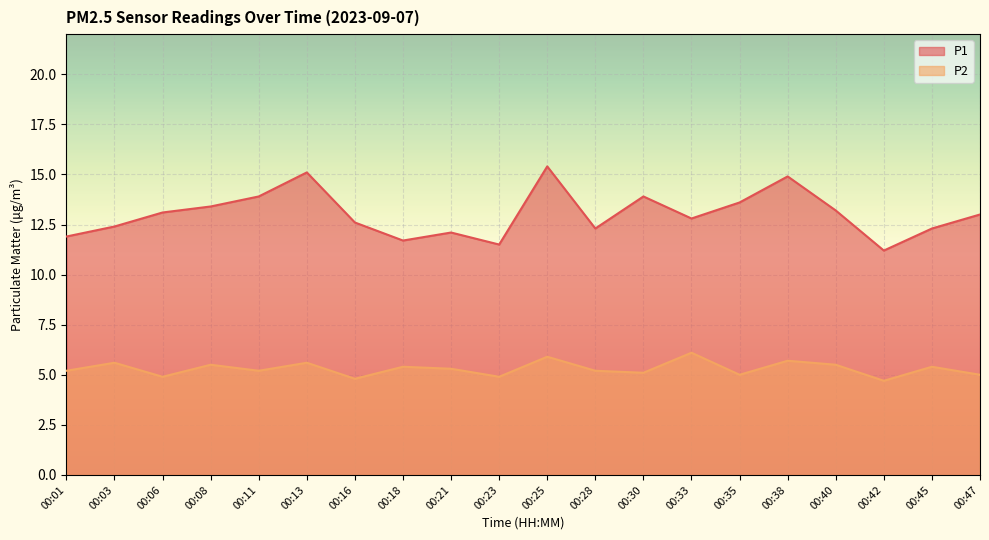

What is the value of the P1 point at the 15th from the left?

13.6